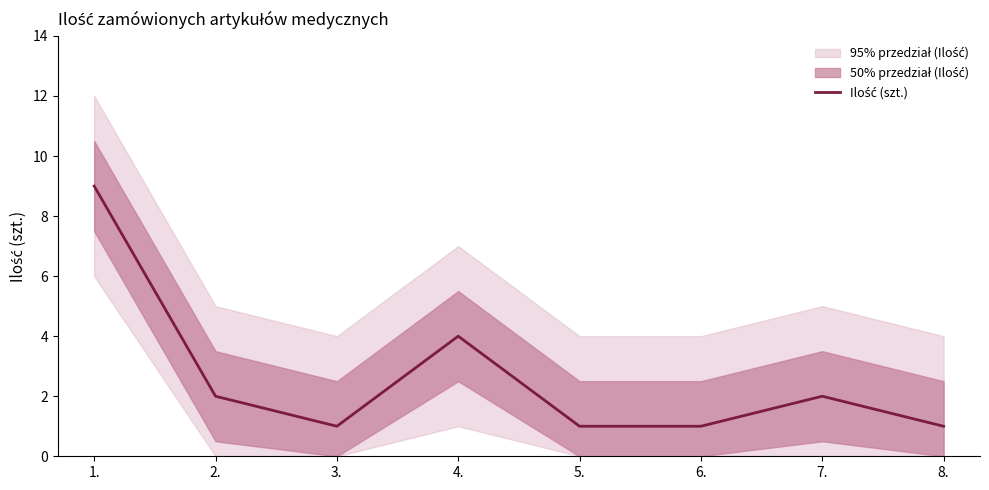

List the labels in order of value, largest first.

1., 4., 2., 7., 3., 5., 6., 8.